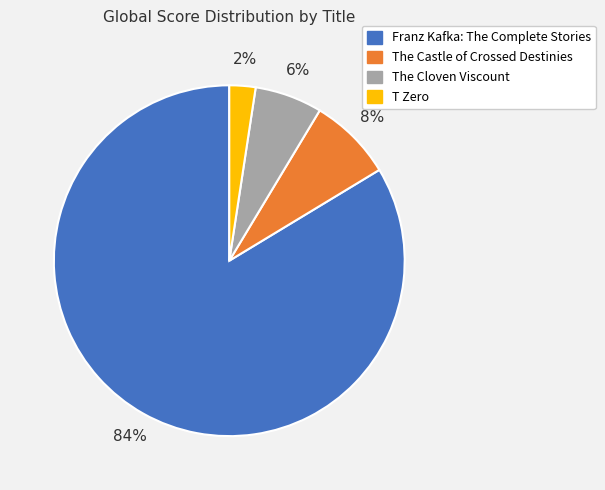

Does T Zero represent more than half of the total?

No